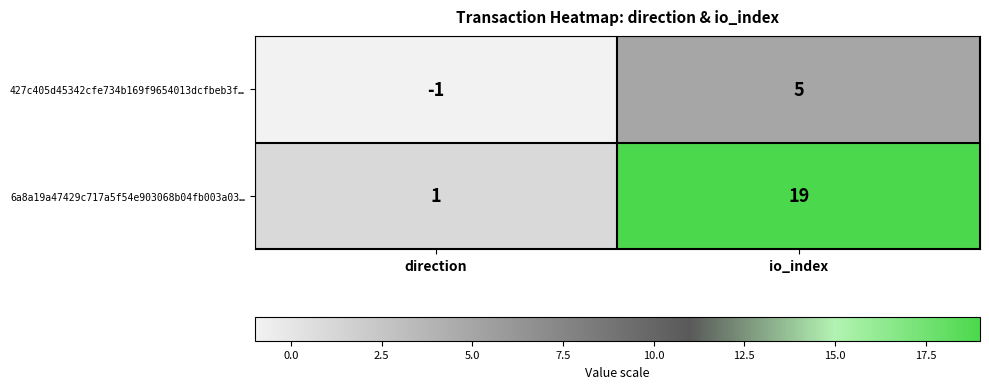

What is the average value of the 6a8a19a47429c717a5f54e903068b04fb003a03… series?

10